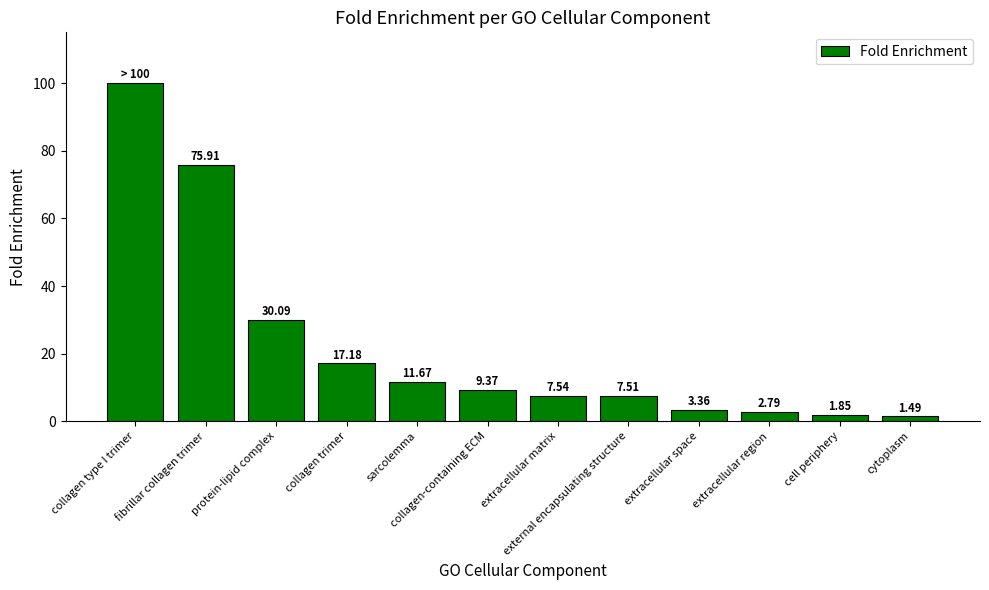

How many distinct data groups are displayed?

1